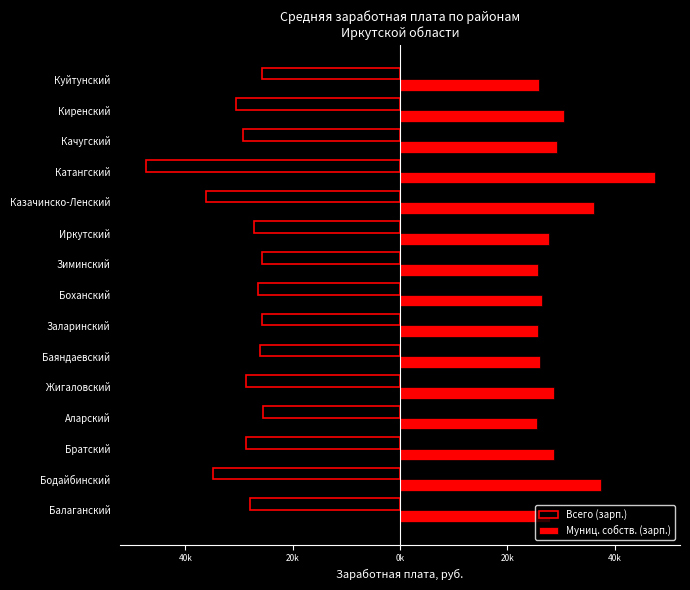

Reading right to left, transcribe all the data shown in this chart.

Всего (зарп.): -25823.0	-30616.3	-29298.8	-47416.5	-36171.3	-27258.2	-25770.5	-26431.2	-25728.0	-26058.2	-28694.9	-25508.5	-28725.5	-34895.4	-27948.8
Муниц. собств. (зарп.): 25823.0	30616.3	29298.8	47416.5	36171.3	27820.4	25770.5	26431.2	25728.0	26058.2	28694.9	25508.5	28725.5	37522.0	27948.8